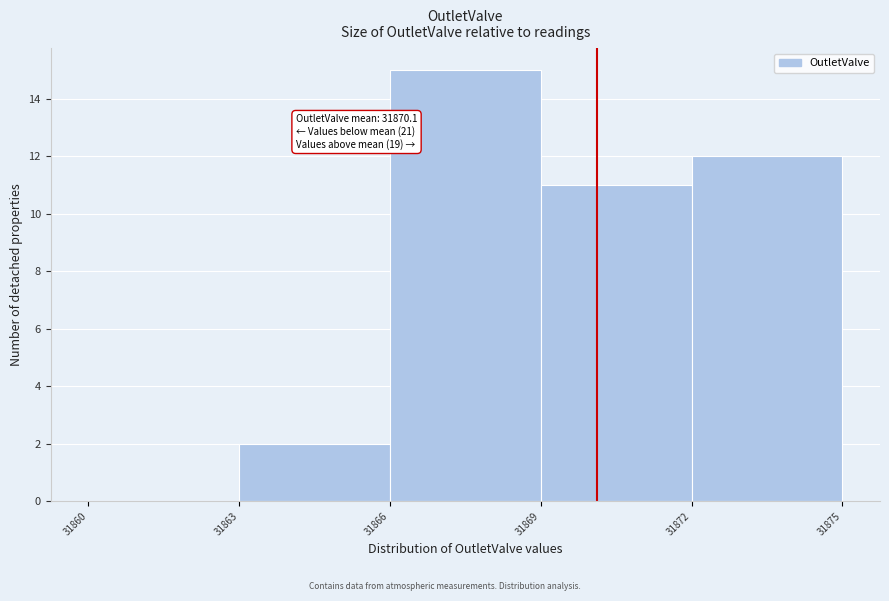

Which range on the x-axis has the tallest bar?

31866 to 31869